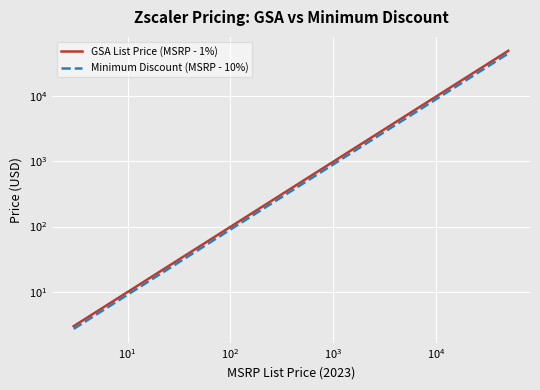

True or false: Minimum Discount (MSRP - 10%) and GSA List Price (MSRP - 1%) intersect in this chart.

False